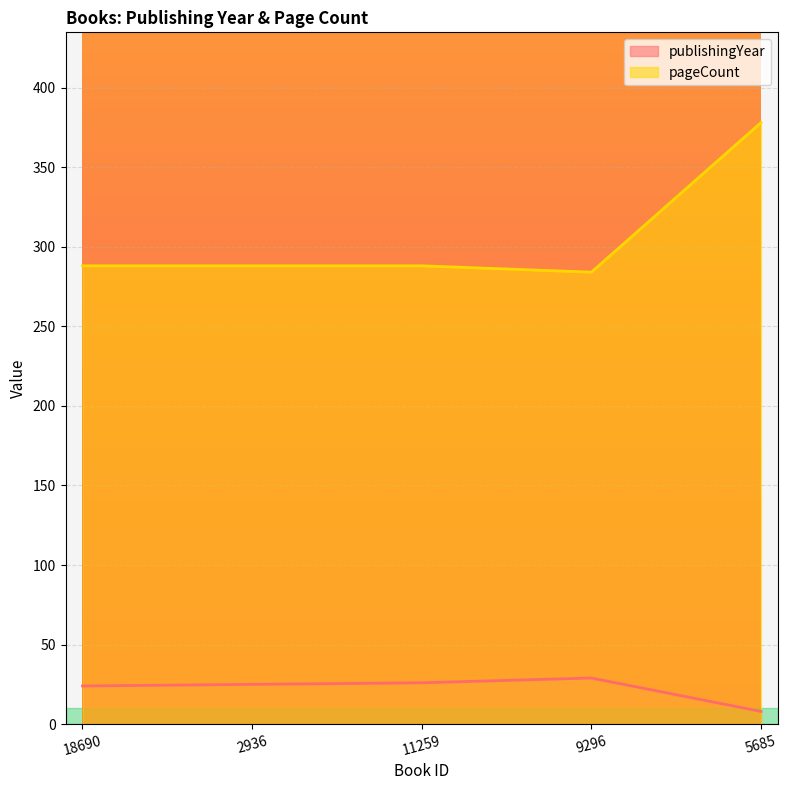

The value of pageCount at 2936 is 288. True or false?

True